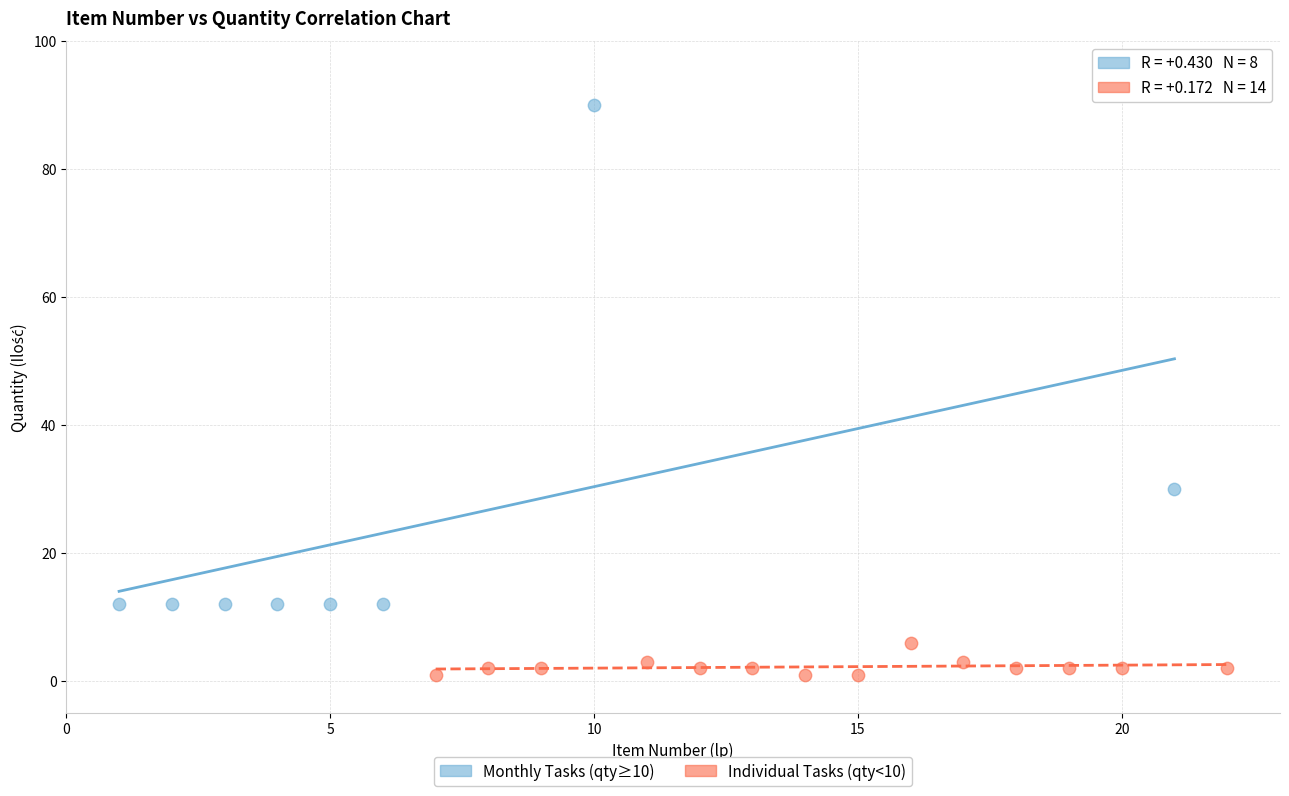

Which series has the largest Y range (max minus min)?

Monthly Tasks (qty≥10)